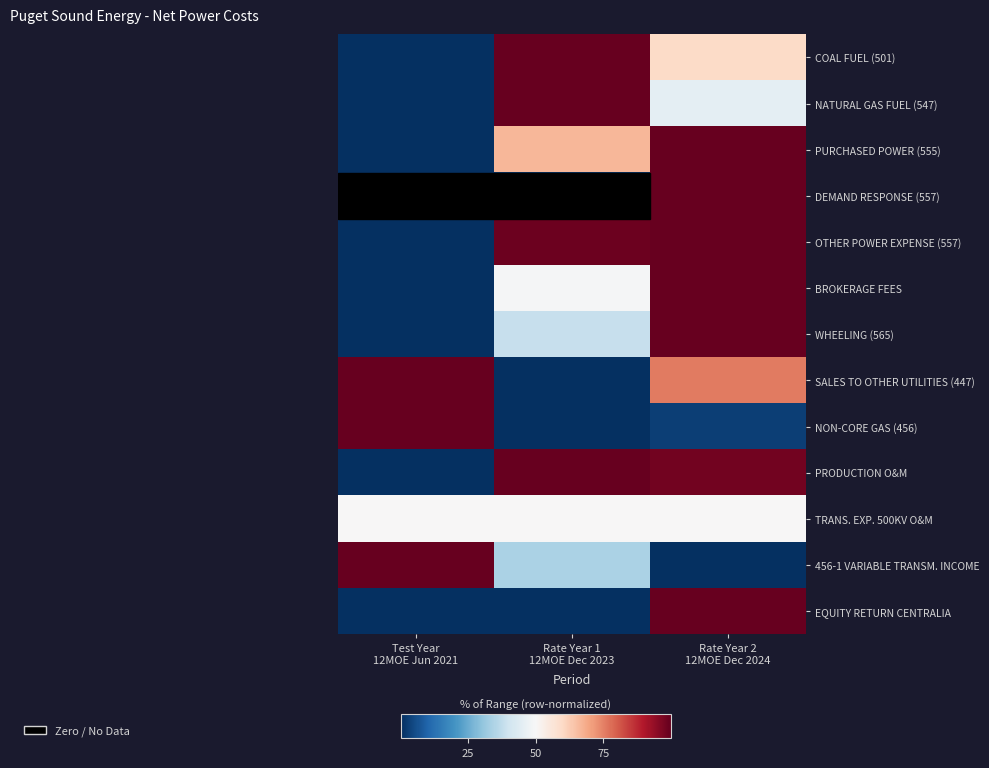

Which category has the lowest value across all series?

Test Year
12MOE Jun 2021